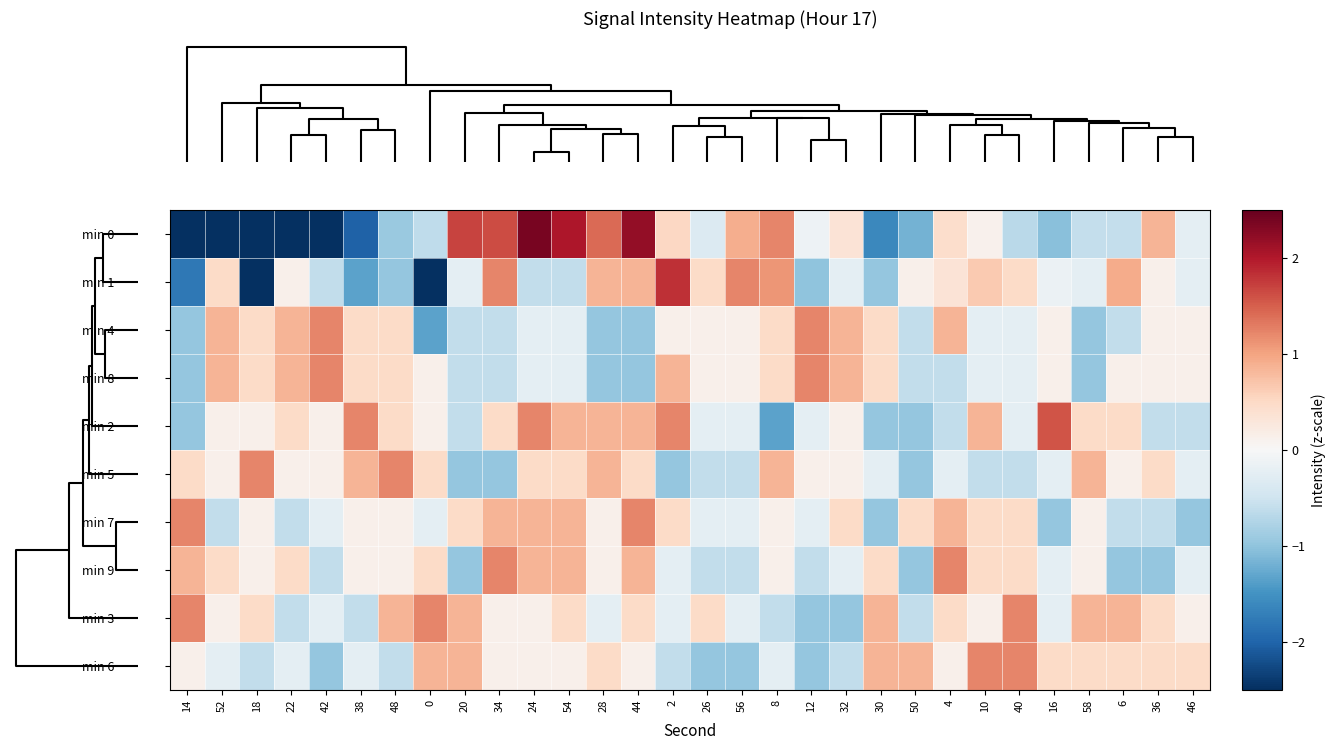

Reading left to right, list all the values displayed in this chart.

min 0: 14=-6.7	52=-5.7	18=-4.7	22=-3.2	42=-3.1	38=-2.0	48=-0.9	0=-0.6	20=1.7	34=1.6	24=2.4	54=2.0	28=1.4	44=2.2	2=0.5	26=-0.3	56=0.9	8=1.2	12=-0.1	32=0.3	30=-1.6	50=-1.2	4=0.4	10=0.1	40=-0.7	16=-1.0	58=-0.6	6=-0.6	36=0.8	46=-0.2
min 1: 14=-1.8	52=0.5	18=-2.5	22=0.1	42=-0.6	38=-1.3	48=-1.0	0=-3.1	20=-0.2	34=1.2	24=-0.6	54=-0.6	28=0.8	44=0.8	2=1.8	26=0.5	56=1.2	8=1.1	12=-1.0	32=-0.2	30=-1.0	50=0.1	4=0.3	10=0.6	40=0.5	16=-0.1	58=-0.2	6=0.9	36=0.1	46=-0.2
min 4: 14=-1.0	52=0.8	18=0.5	22=0.8	42=1.2	38=0.5	48=0.5	0=-1.3	20=-0.6	34=-0.6	24=-0.2	54=-0.2	28=-1.0	44=-1.0	2=0.1	26=0.1	56=0.1	8=0.5	12=1.2	32=0.8	30=0.5	50=-0.6	4=0.8	10=-0.2	40=-0.2	16=0.1	58=-1.0	6=-0.6	36=0.1	46=0.1
min 8: 14=-1.0	52=0.8	18=0.5	22=0.8	42=1.2	38=0.5	48=0.5	0=0.1	20=-0.6	34=-0.6	24=-0.2	54=-0.2	28=-1.0	44=-1.0	2=0.8	26=0.1	56=0.1	8=0.5	12=1.2	32=0.8	30=0.5	50=-0.6	4=-0.6	10=-0.2	40=-0.2	16=0.1	58=-1.0	6=0.1	36=0.1	46=0.1
min 2: 14=-1.0	52=0.1	18=0.1	22=0.5	42=0.1	38=1.2	48=0.5	0=0.1	20=-0.6	34=0.5	24=1.2	54=0.8	28=0.8	44=0.8	2=1.2	26=-0.2	56=-0.2	8=-1.3	12=-0.2	32=0.1	30=-1.0	50=-1.0	4=-0.6	10=0.8	40=-0.2	16=1.6	58=0.5	6=0.5	36=-0.6	46=-0.6
min 5: 14=0.5	52=0.1	18=1.2	22=0.1	42=0.1	38=0.8	48=1.2	0=0.5	20=-1.0	34=-1.0	24=0.5	54=0.5	28=0.8	44=0.5	2=-1.0	26=-0.6	56=-0.6	8=0.8	12=0.1	32=0.1	30=-0.2	50=-1.0	4=-0.2	10=-0.6	40=-0.6	16=-0.2	58=0.8	6=0.1	36=0.5	46=-0.2
min 7: 14=1.2	52=-0.6	18=0.1	22=-0.6	42=-0.2	38=0.1	48=0.1	0=-0.2	20=0.5	34=0.8	24=0.8	54=0.8	28=0.1	44=1.2	2=0.5	26=-0.2	56=-0.2	8=0.1	12=-0.2	32=0.5	30=-1.0	50=0.5	4=0.8	10=0.5	40=0.5	16=-1.0	58=0.1	6=-0.6	36=-0.6	46=-1.0
min 9: 14=0.8	52=0.5	18=0.1	22=0.5	42=-0.6	38=0.1	48=0.1	0=0.5	20=-1.0	34=1.2	24=0.8	54=0.8	28=0.1	44=0.8	2=-0.2	26=-0.6	56=-0.6	8=0.1	12=-0.6	32=-0.2	30=0.5	50=-1.0	4=1.2	10=0.5	40=0.5	16=-0.2	58=0.1	6=-1.0	36=-1.0	46=-0.2
min 3: 14=1.2	52=0.1	18=0.5	22=-0.6	42=-0.2	38=-0.6	48=0.8	0=1.2	20=0.8	34=0.1	24=0.1	54=0.5	28=-0.2	44=0.5	2=-0.2	26=0.5	56=-0.2	8=-0.6	12=-1.0	32=-1.0	30=0.8	50=-0.6	4=0.5	10=0.1	40=1.2	16=-0.2	58=0.8	6=0.8	36=0.5	46=0.1
min 6: 14=0.1	52=-0.2	18=-0.6	22=-0.2	42=-1.0	38=-0.2	48=-0.6	0=0.8	20=0.8	34=0.1	24=0.1	54=0.1	28=0.5	44=0.1	2=-0.6	26=-1.0	56=-1.0	8=-0.2	12=-1.0	32=-0.6	30=0.8	50=0.8	4=0.1	10=1.2	40=1.2	16=0.5	58=0.5	6=0.5	36=0.5	46=0.5